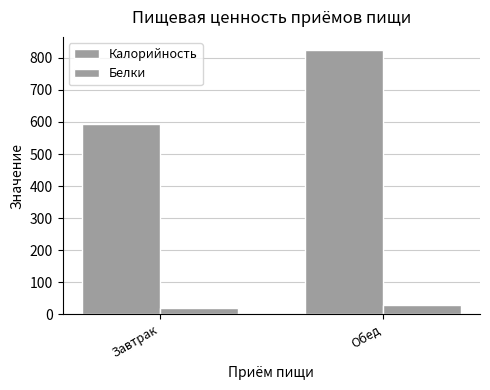

What is the minimum value for Белки?

18.9